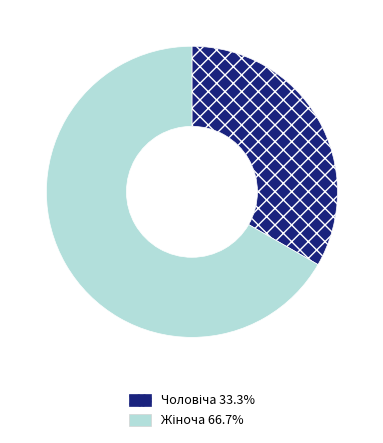

Is there a majority slice in this chart?

Yes